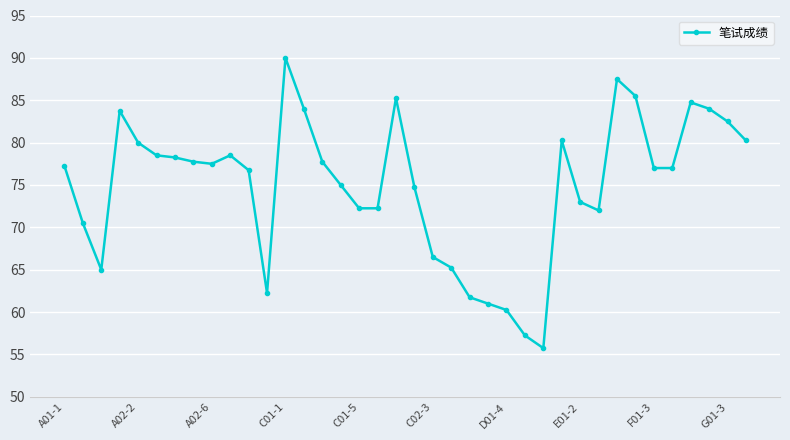

What is the value of the 16th point from the left?

75.0